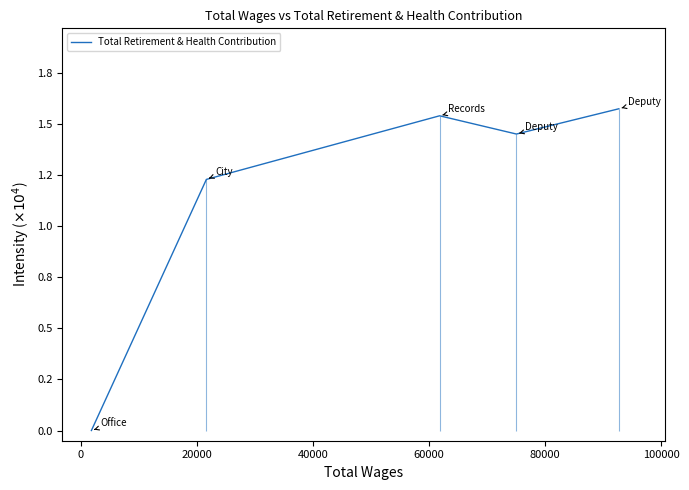

Does the chart display data point markers on the line(s)?

No